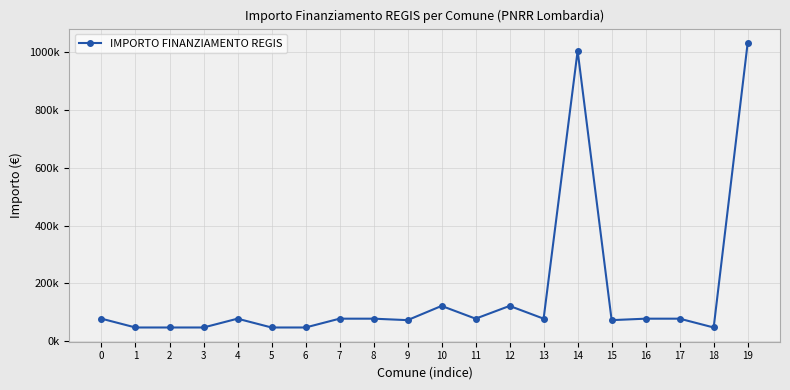

What is the value of the 8th point from the left?

77897